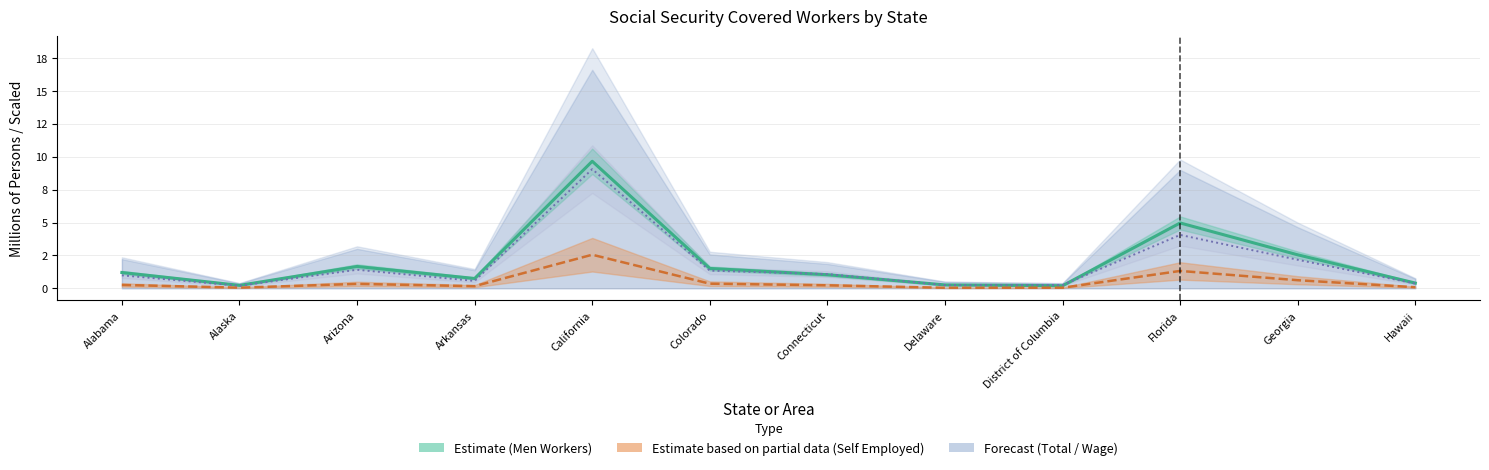

How many data points does each series have?

12